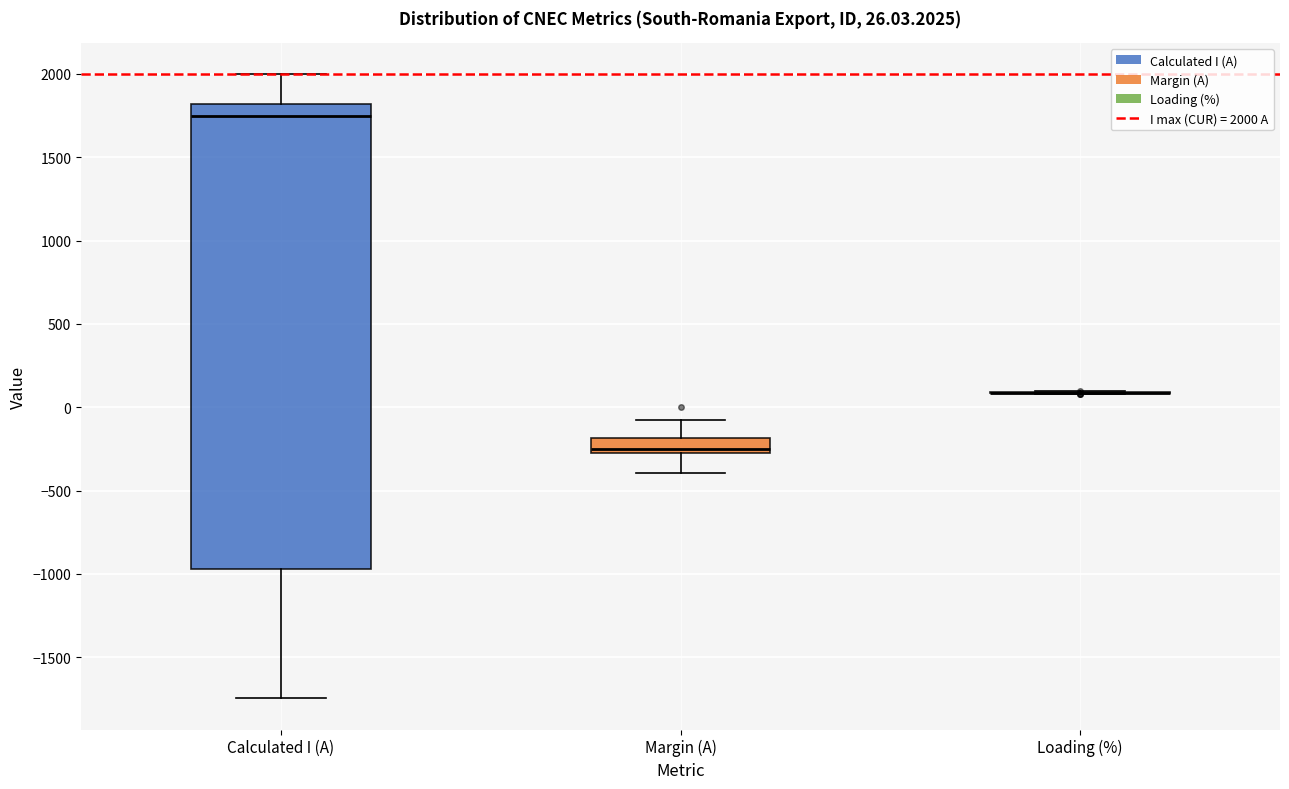

Comparing the boxes themselves (not the whiskers), which one is the tallest?

Calculated I (A)